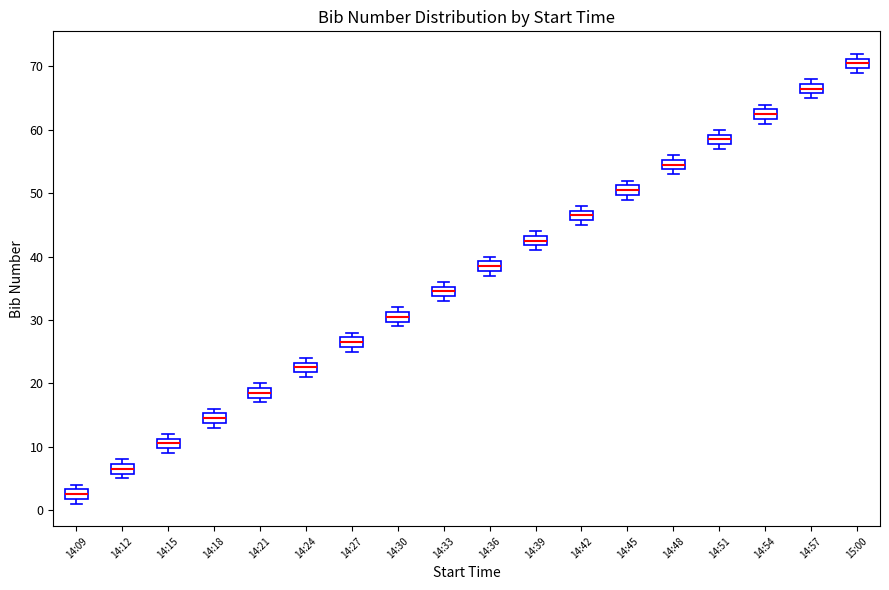

Reading left to right, transcribe this box plot: for each box, give where its median line is, the range the box spans, and where its two whiskers end, as read against the y-axis. The values are not printed on the chart, so give them approximately, as read against the axis.

14:09: median 3 (inside the box), box 2 to 3, whiskers 1 to 4
14:12: median 7 (inside the box), box 6 to 7, whiskers 5 to 8
14:15: median 11 (inside the box), box 10 to 11, whiskers 9 to 12
14:18: median 15 (inside the box), box 14 to 15, whiskers 13 to 16
14:21: median 19 (inside the box), box 18 to 19, whiskers 17 to 20
14:24: median 23 (inside the box), box 22 to 23, whiskers 21 to 24
14:27: median 27 (inside the box), box 26 to 27, whiskers 25 to 28
14:30: median 31 (inside the box), box 30 to 31, whiskers 29 to 32
14:33: median 35 (inside the box), box 34 to 35, whiskers 33 to 36
14:36: median 39 (inside the box), box 38 to 39, whiskers 37 to 40
14:39: median 43 (inside the box), box 42 to 43, whiskers 41 to 44
14:42: median 47 (inside the box), box 46 to 47, whiskers 45 to 48
14:45: median 51 (inside the box), box 50 to 51, whiskers 49 to 52
14:48: median 55 (inside the box), box 54 to 55, whiskers 53 to 56
14:51: median 59 (inside the box), box 58 to 59, whiskers 57 to 60
14:54: median 63 (inside the box), box 62 to 63, whiskers 61 to 64
14:57: median 67 (inside the box), box 66 to 67, whiskers 65 to 68
15:00: median 71 (inside the box), box 70 to 71, whiskers 69 to 72